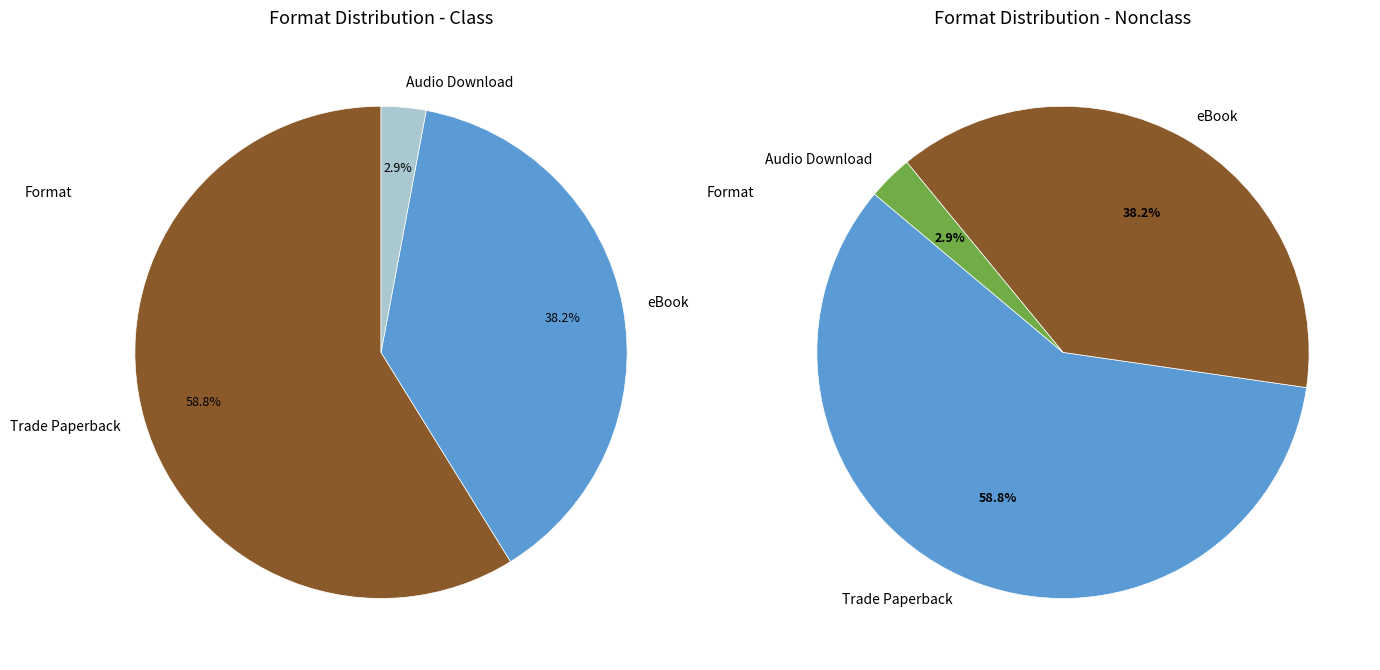

How much of the chart is everything except Audio Download?

97.1%